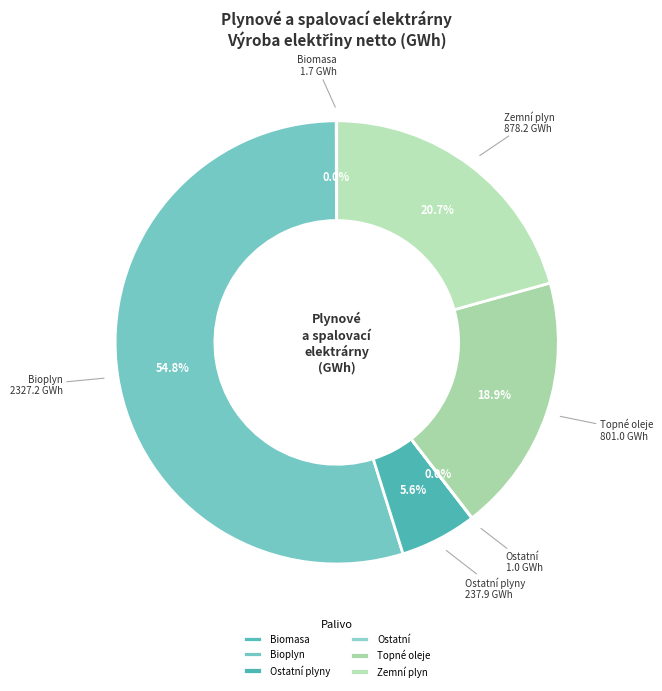

What is the majority slice?

Bioplyn